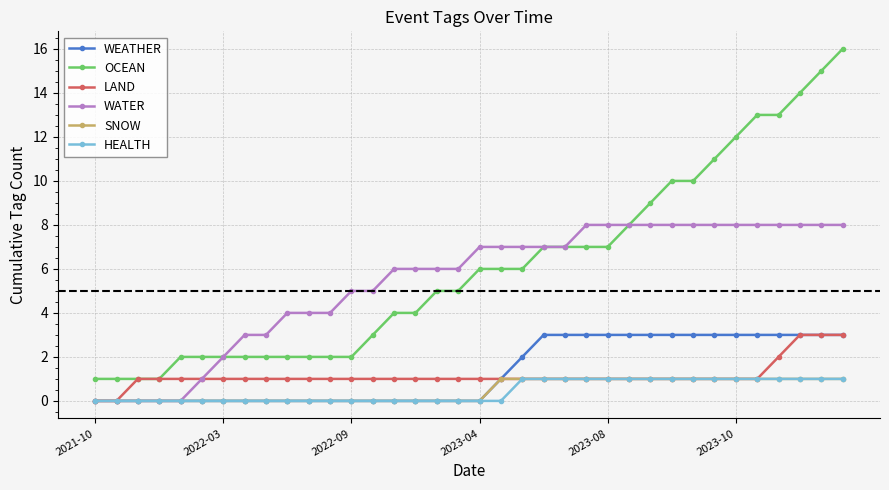

What is the maximum value shown in the chart?

16